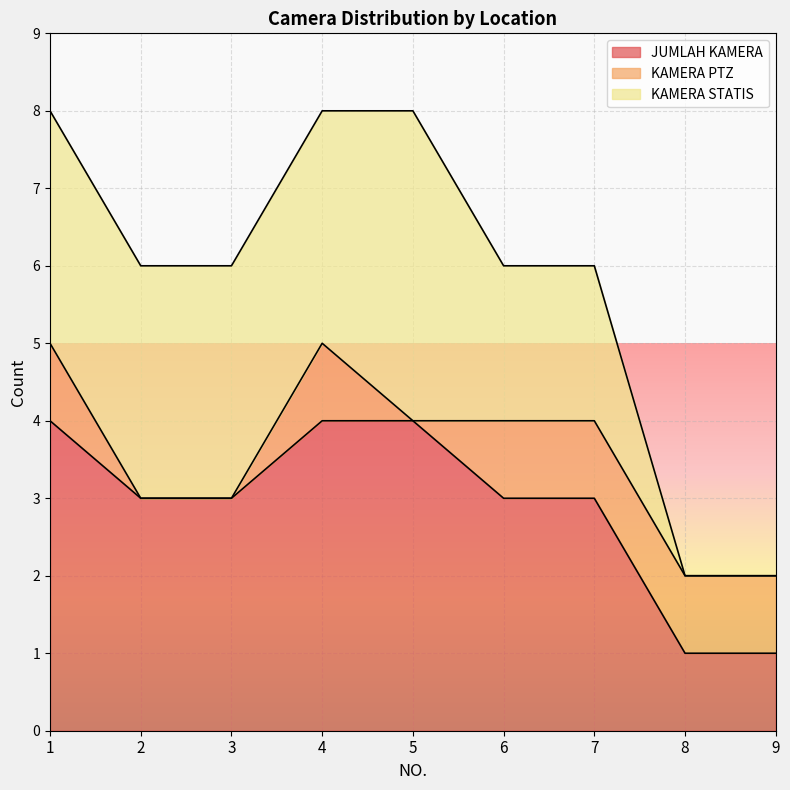

List the series in order of their peak value, lowest first.

KAMERA PTZ, JUMLAH KAMERA, KAMERA STATIS